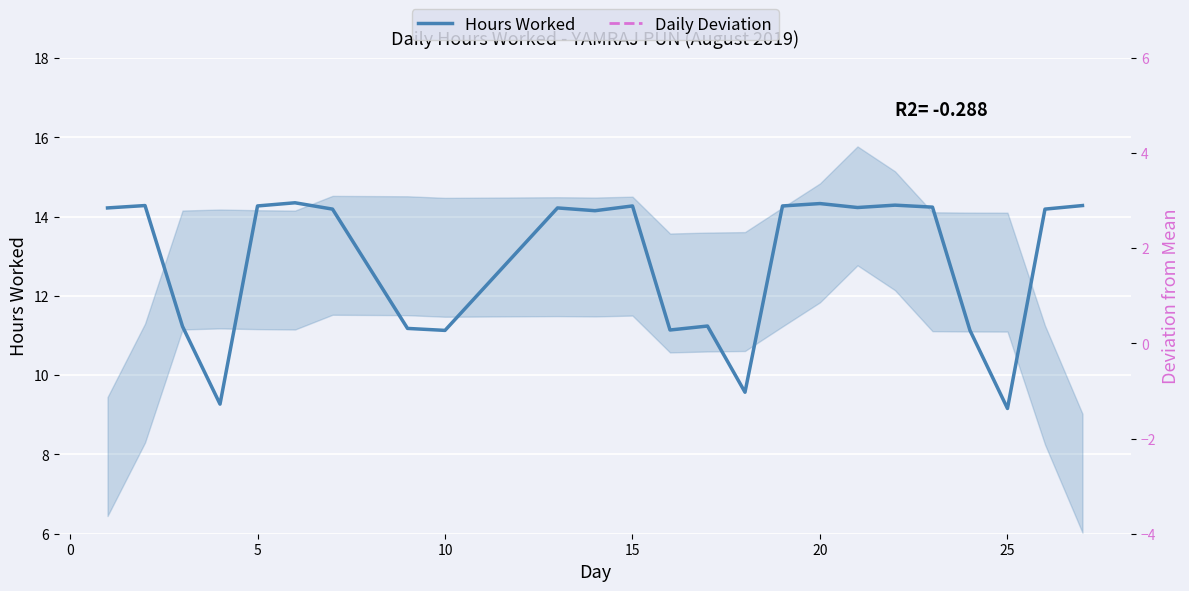

At which label is Daily Deviation closest to 10?

10